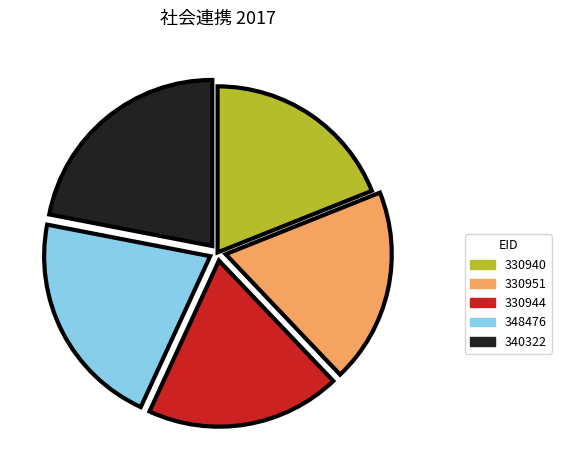

The 340322 slice represents 30% of the pie. True or false?

False